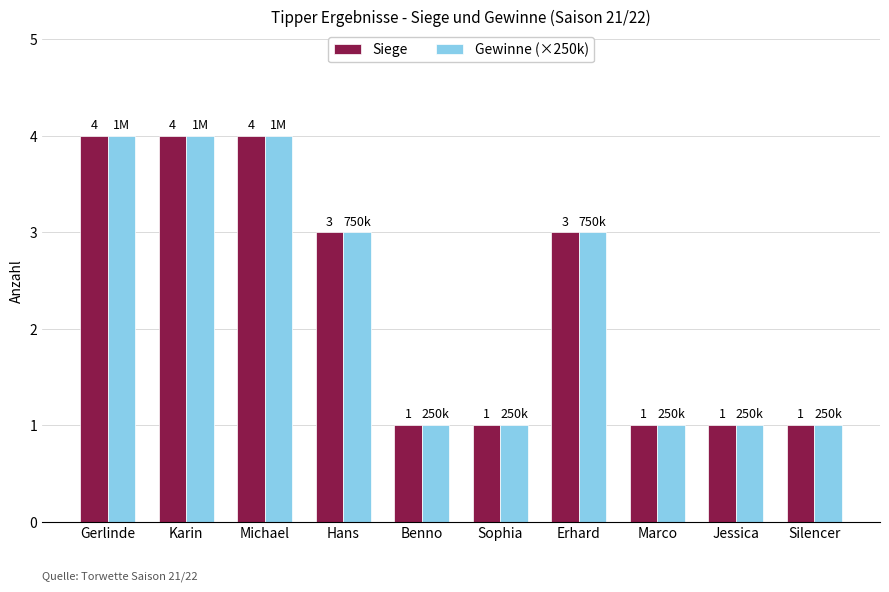

What is the difference between the maximum and minimum values in the Siege series?

3